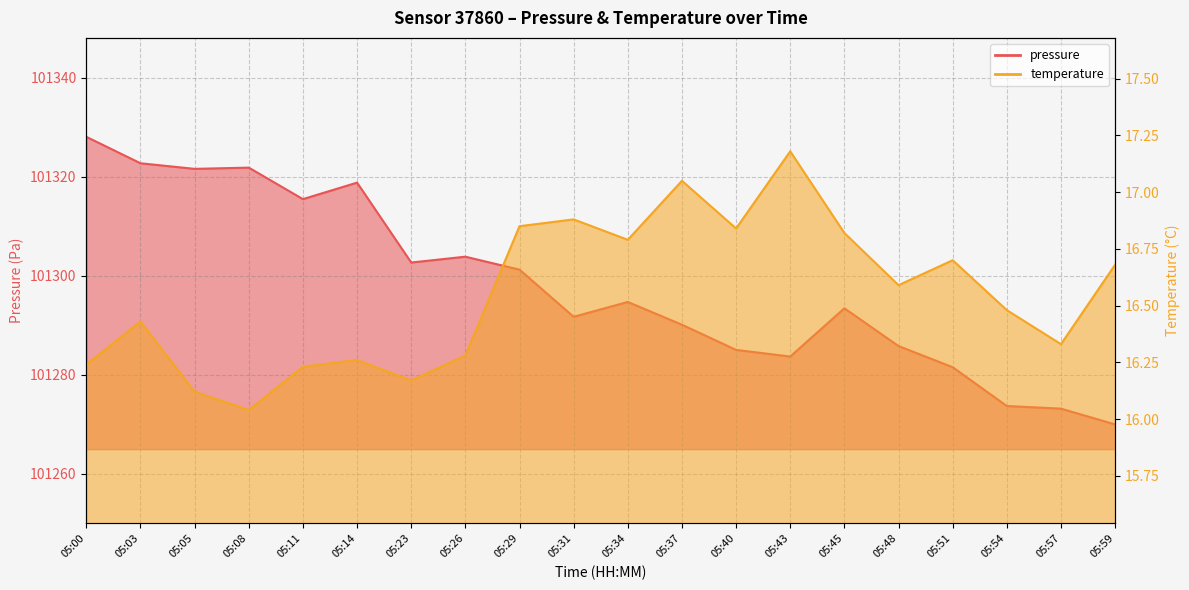

True or false: pressure and temperature cross at least once.

False